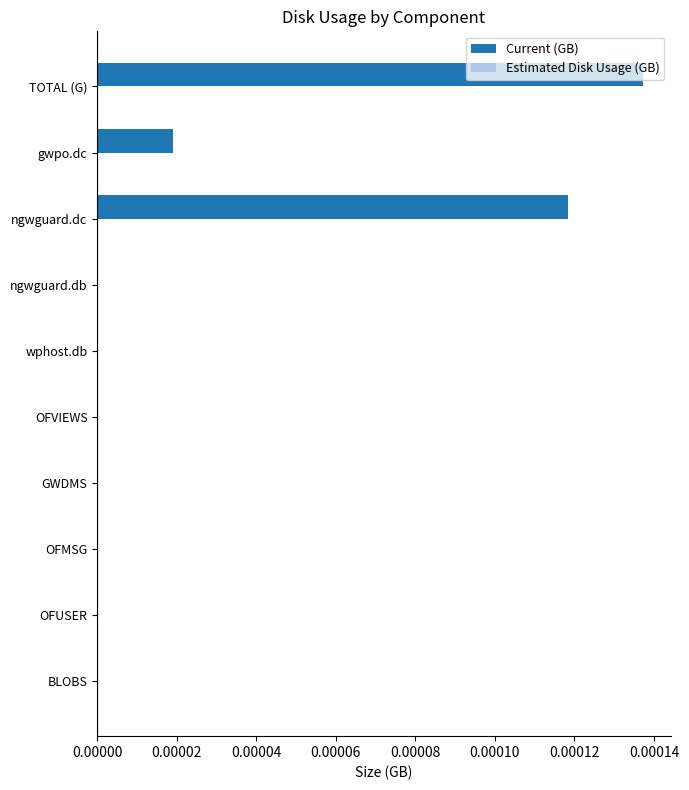

How many data points does each series have?

10